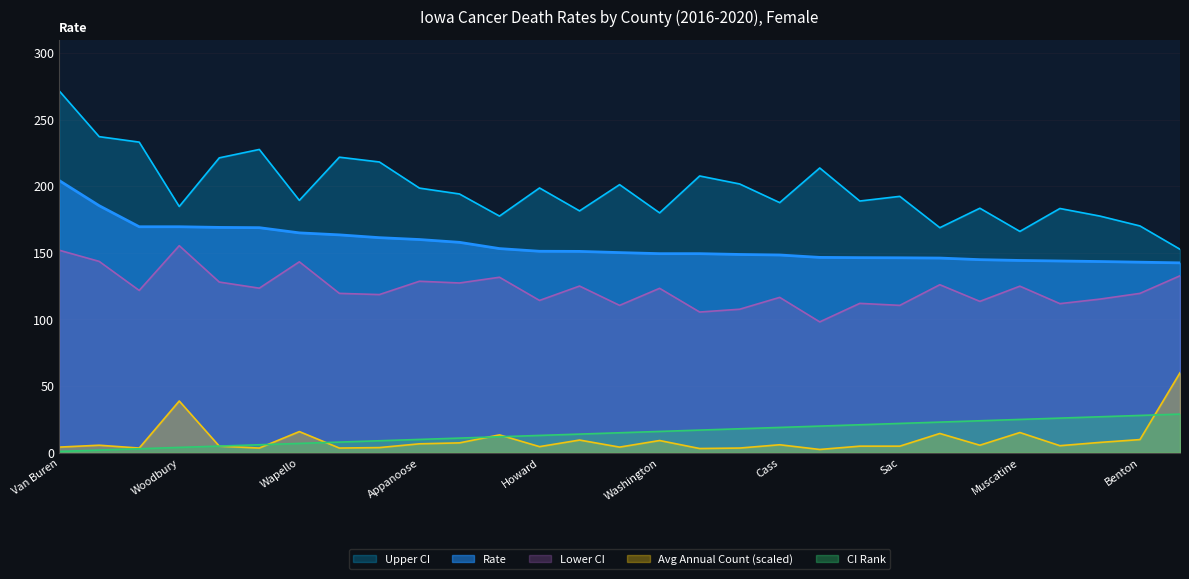

The Lower CI series shows 126.1 at Lee. True or false?

True